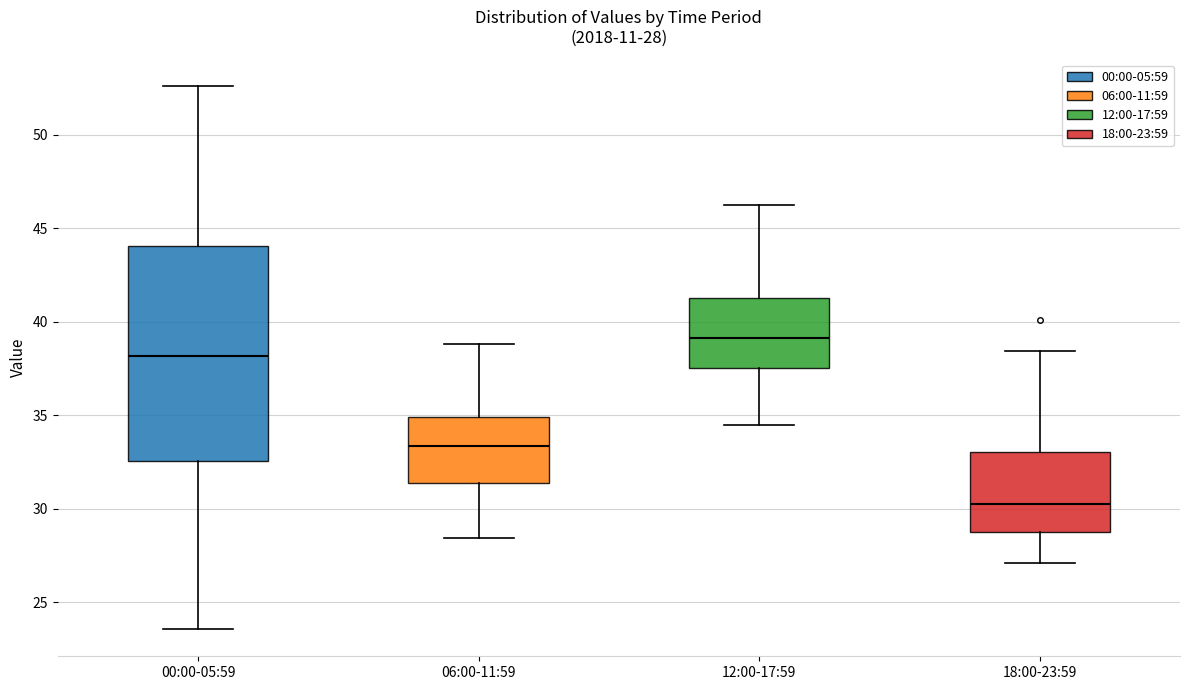

Which box has the highest median line?

12:00-17:59